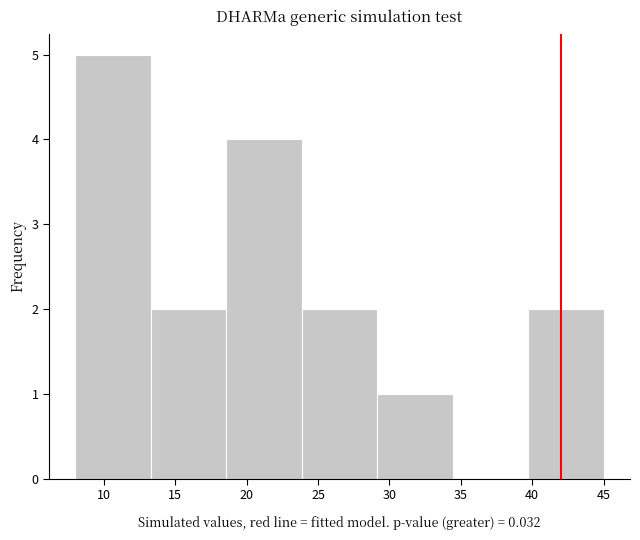

Which range on the x-axis has the tallest bar?

8.0 to 13.5